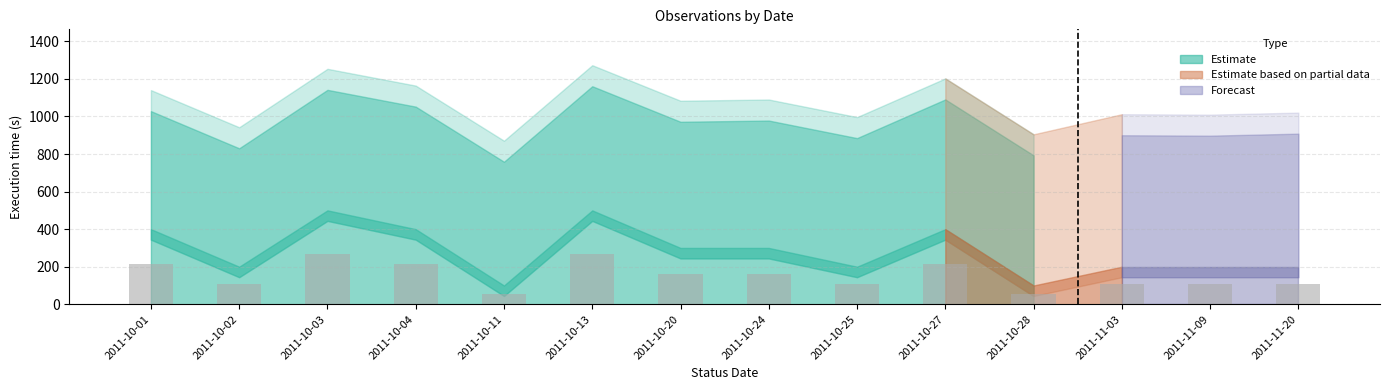

What is the ratio of the value at 2011-10-20 to the value at 2011-11-20?

1.5